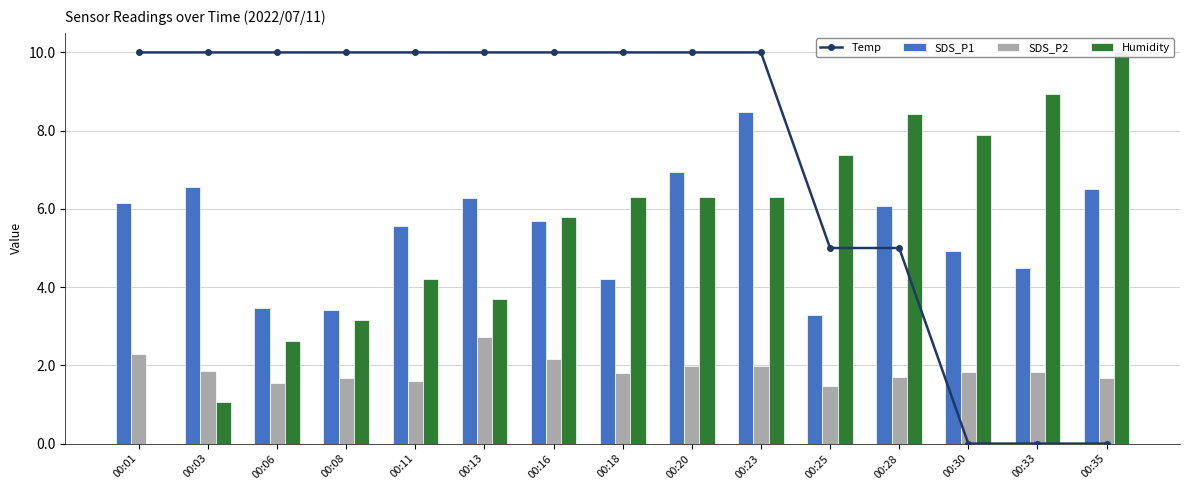

What is the difference between the maximum and minimum values in the Humidity series?

10.0